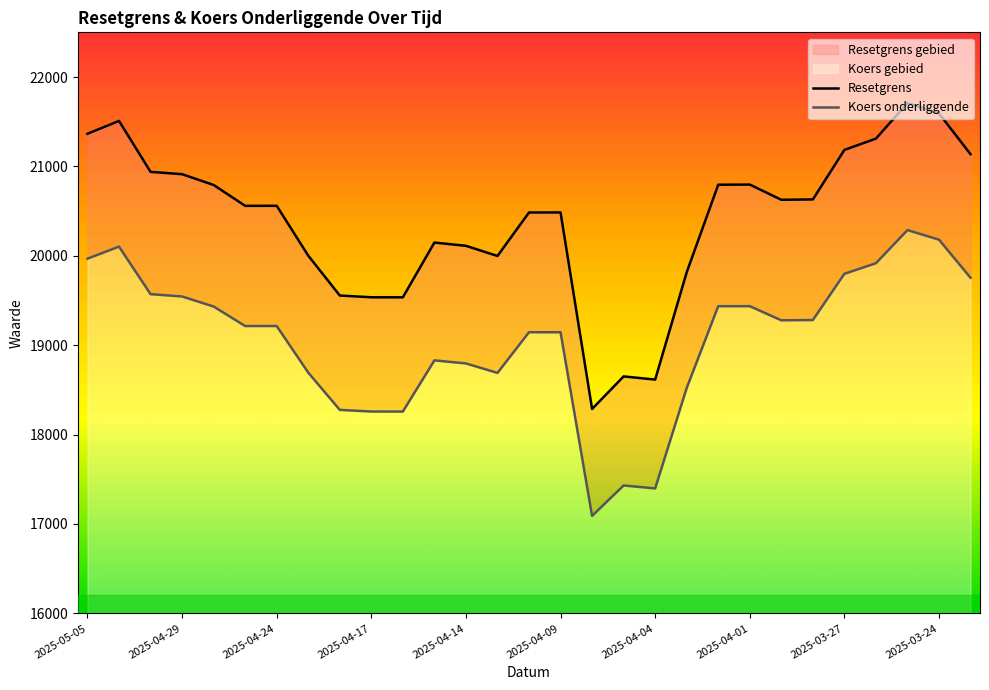

What is the difference between the maximum and minimum values in the Resetgrens series?

3421.2